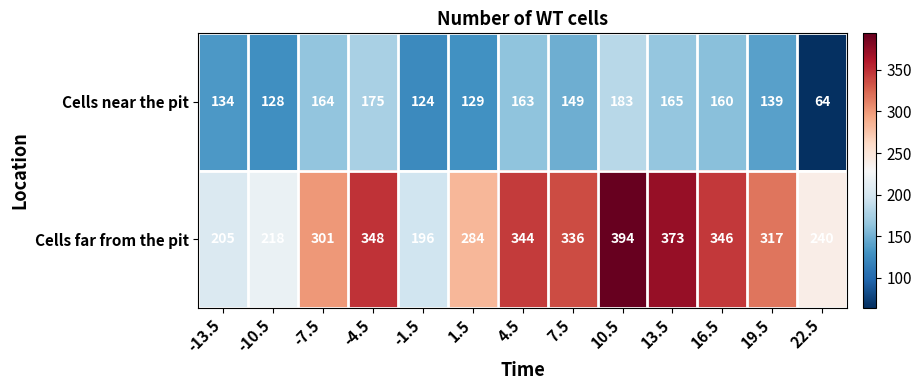

Which series has the widest spread of values?

Cells far from the pit